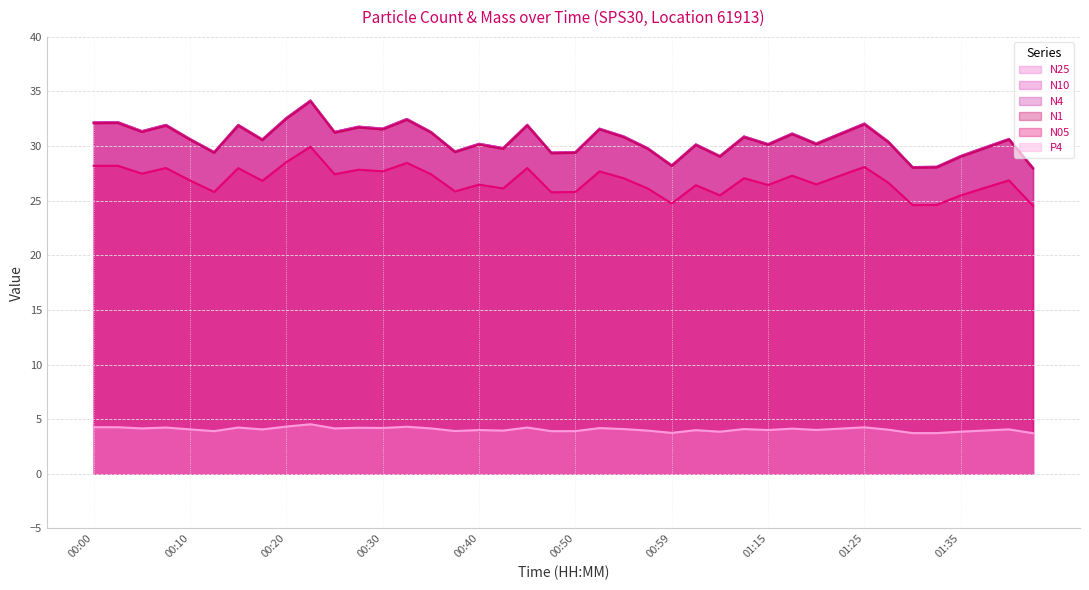

True or false: P4 and N05 intersect in this chart.

False